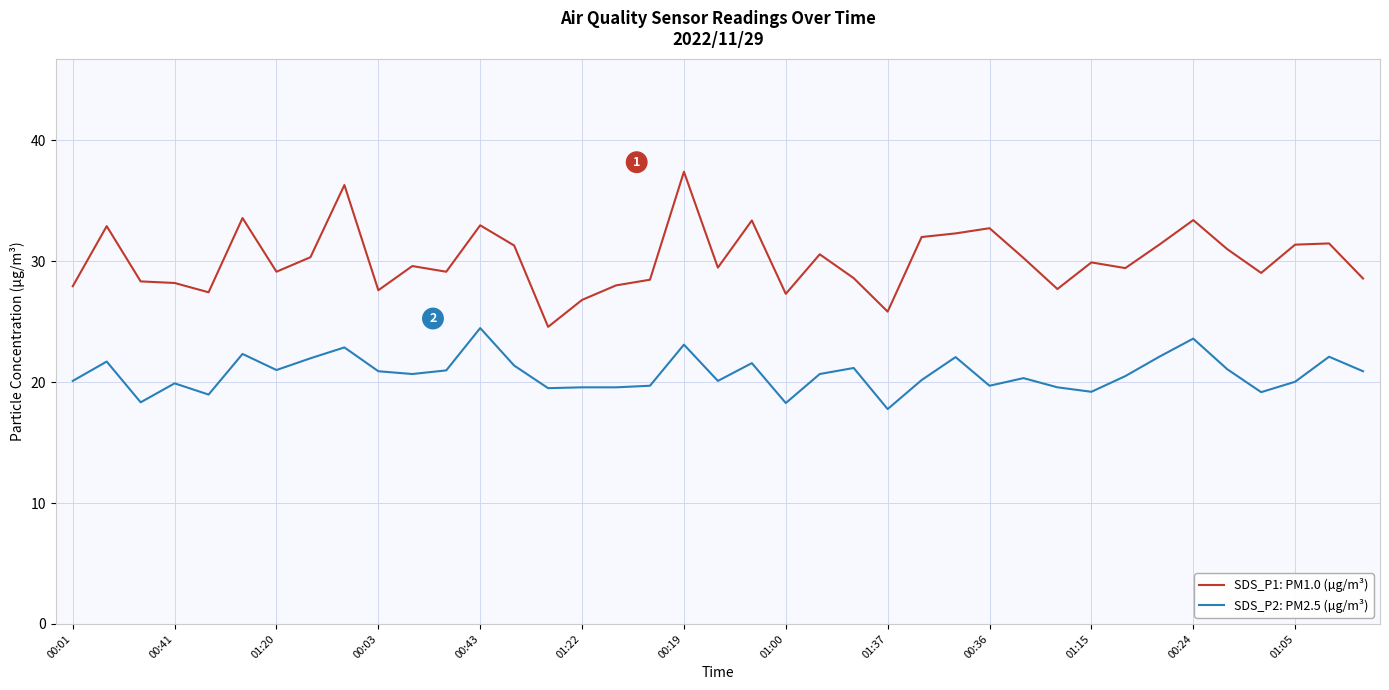

True or false: SDS_P2: PM2.5 (µg/m³) and SDS_P1: PM1.0 (µg/m³) cross at least once.

False